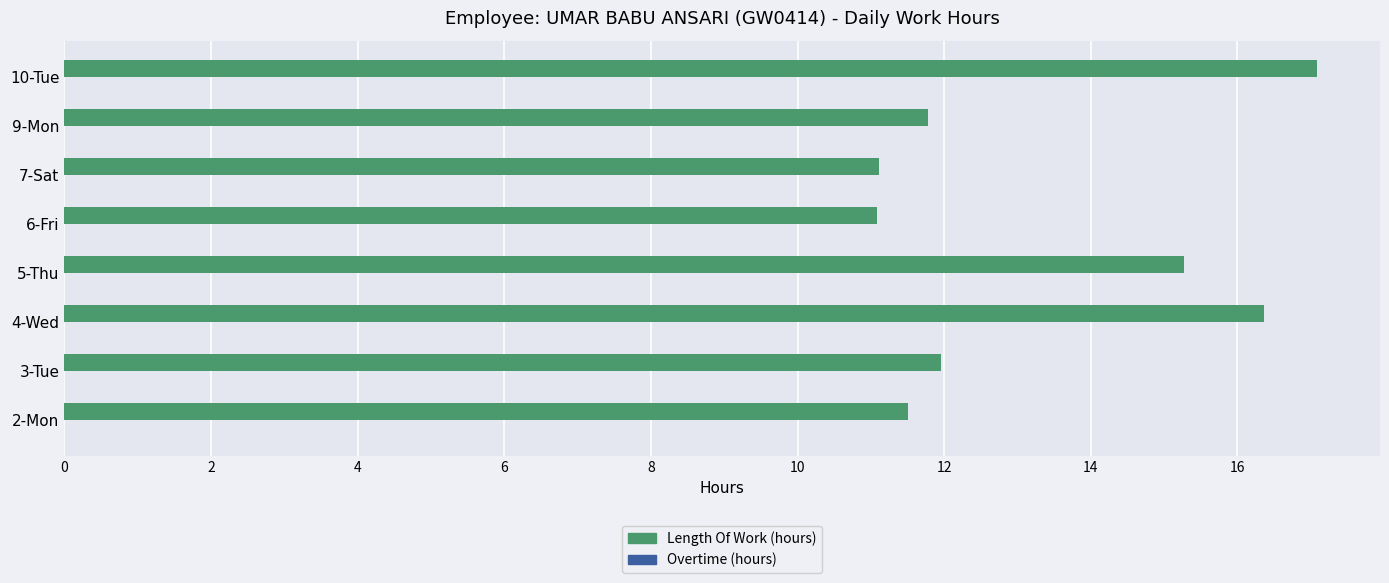

The chart shows a value of 11.0 at 4-Wed. True or false?

False